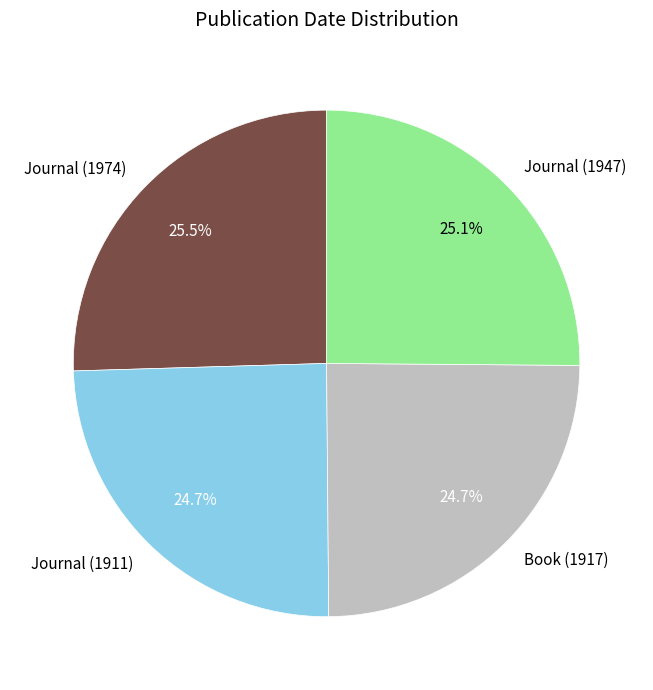

How many slices are in this pie chart?

4